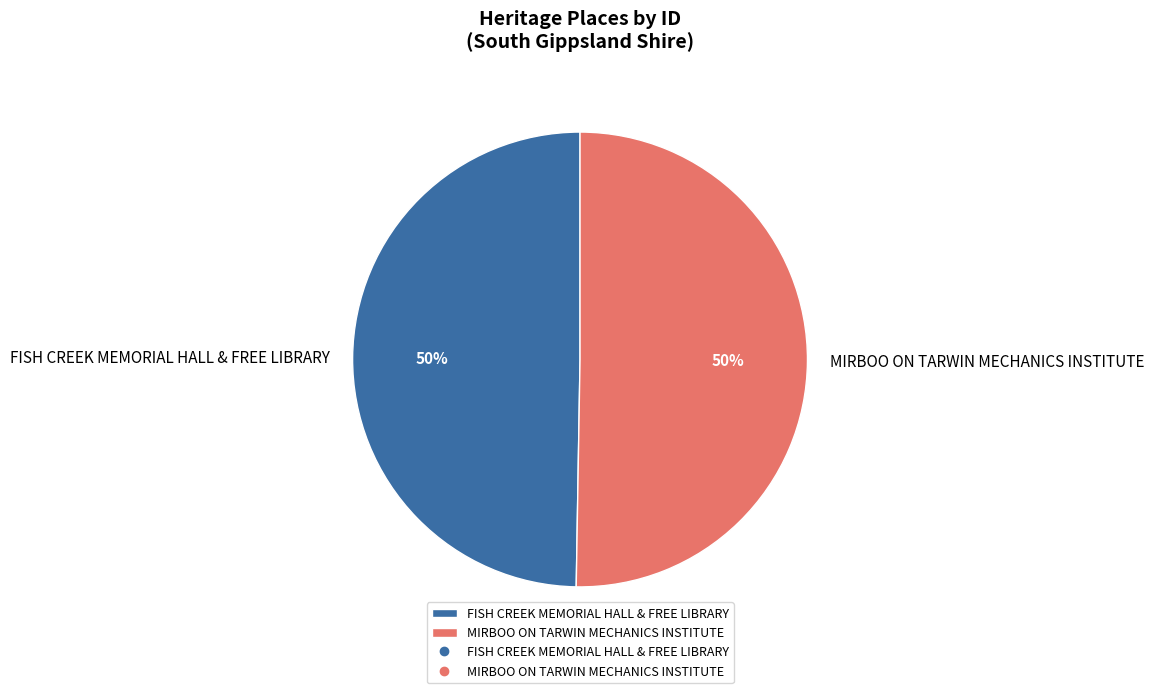

How many segments does this pie chart have?

2